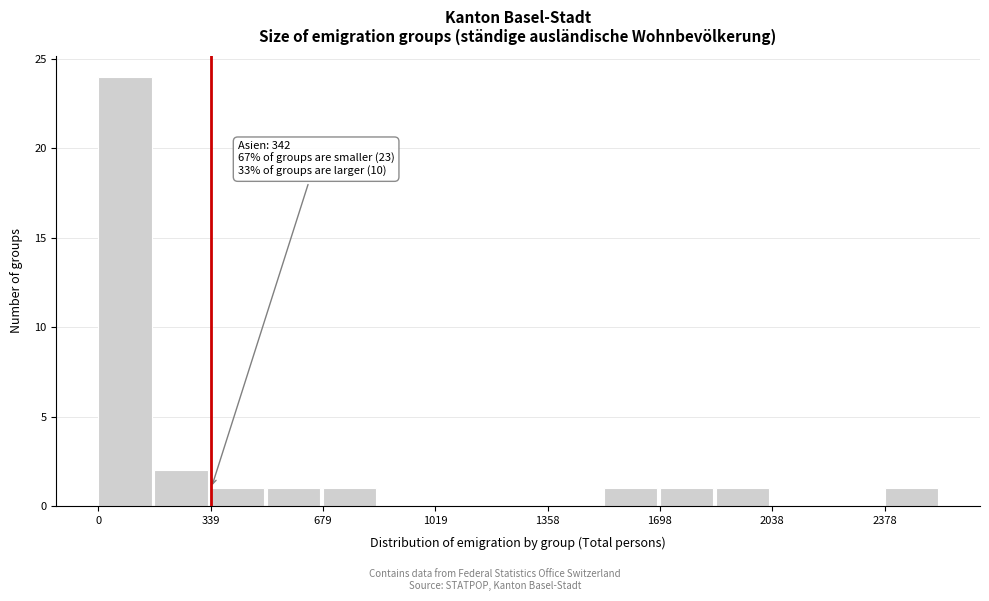

Around what value on the x-axis is the tallest bar? Give the approximate position of its centre, as read against the axis.

100